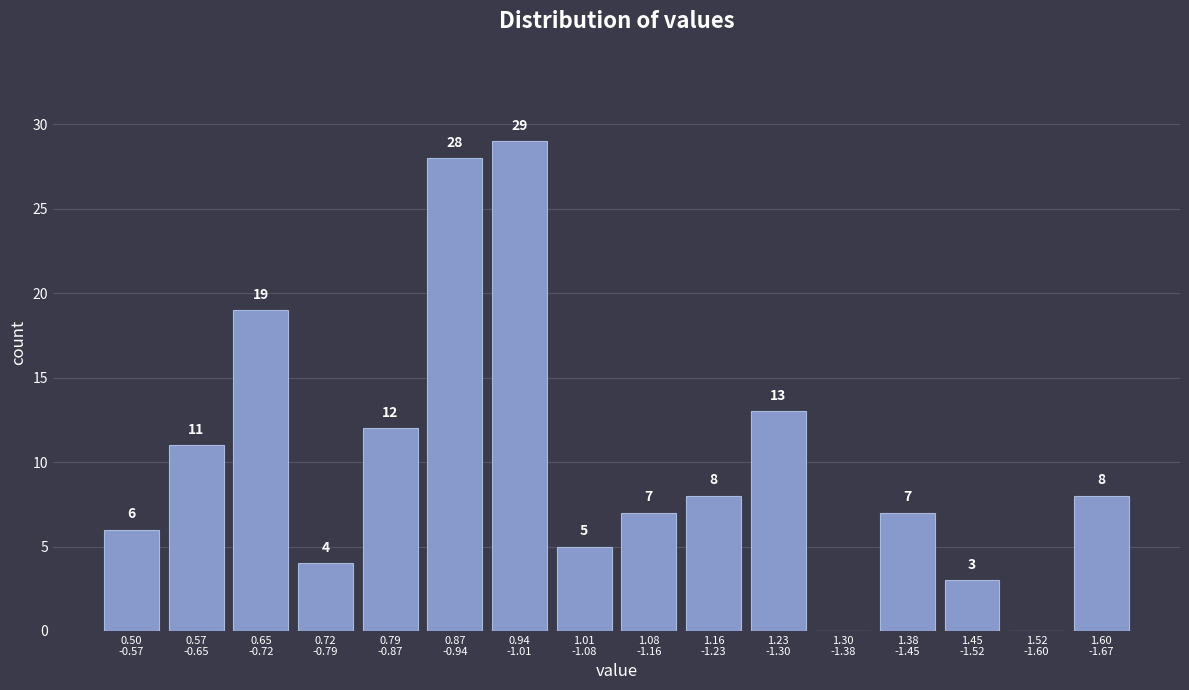

What is the maximum value shown in the chart?

29